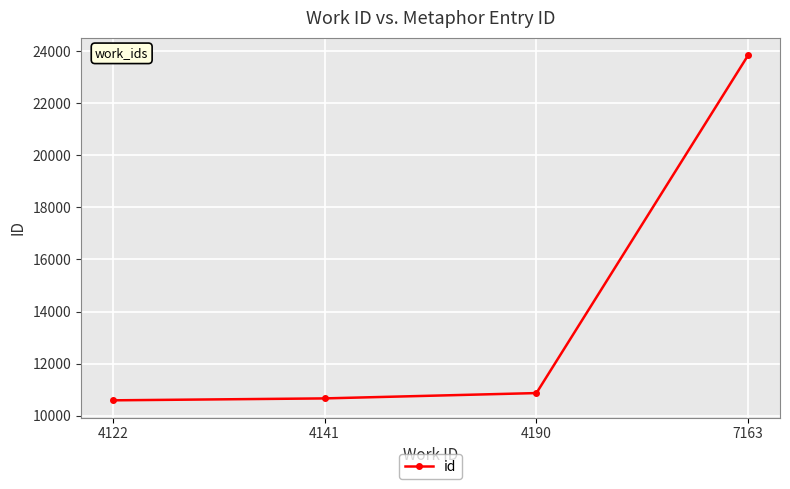

What is the difference between the values at 4122 and 4141?

74